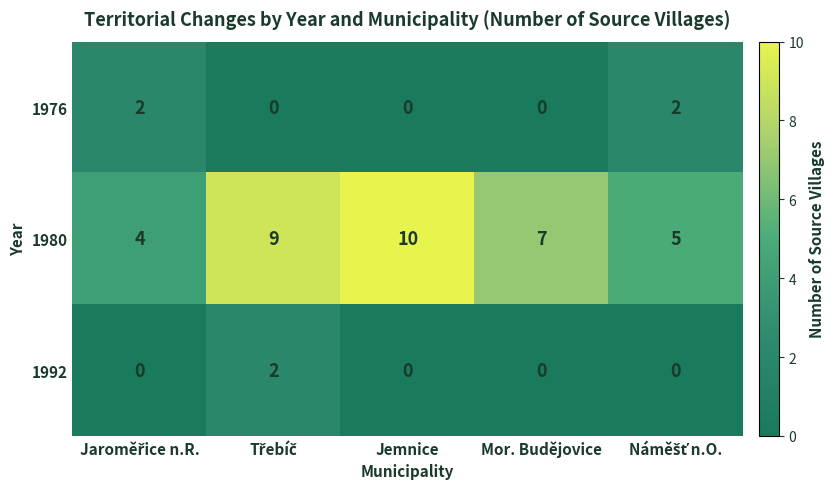

Which series has the widest spread of values?

1980